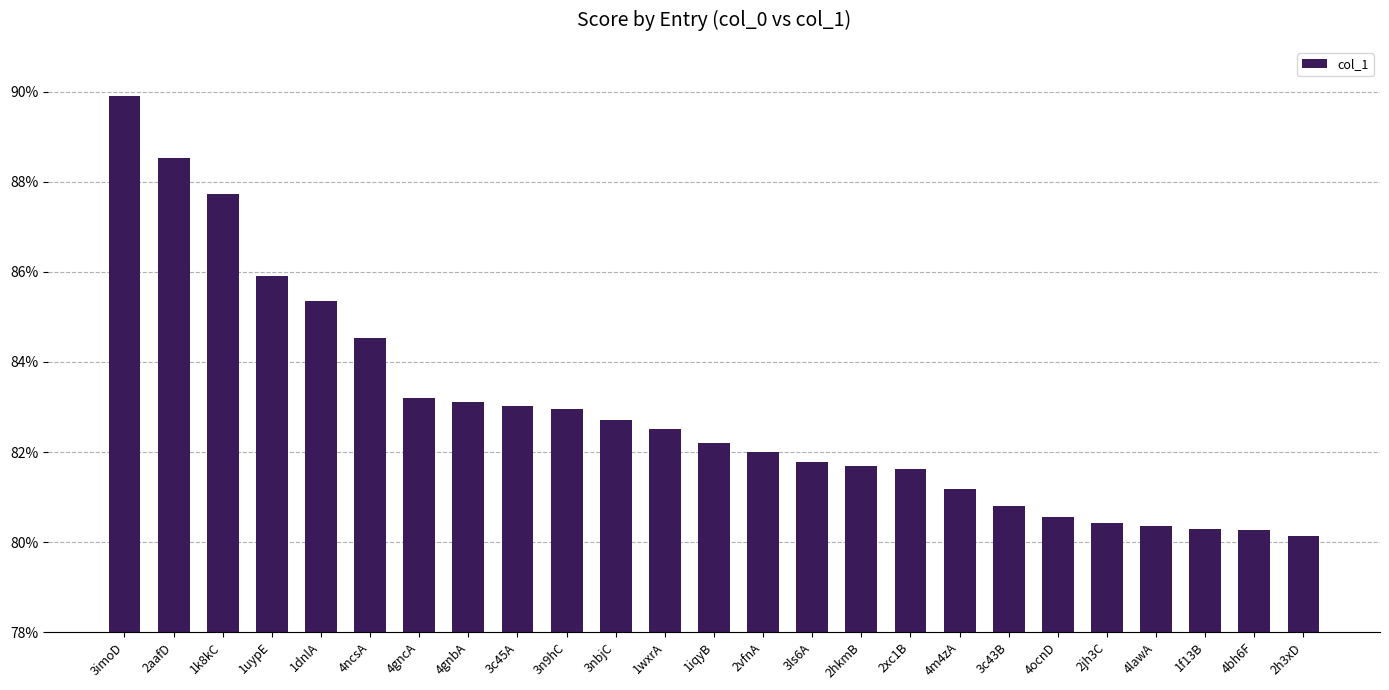

Reading left to right, extract all data points from this chart.

3imoD=89.9	2aafD=88.5	1k8kC=87.7	1uypE=85.9	1dnlA=85.4	4ncsA=84.5	4gncA=83.2	4gnbA=83.1	3c45A=83.0	3n9hC=82.9	3nbjC=82.7	1wxrA=82.5	1iqyB=82.2	2vfnA=82.0	3ls6A=81.8	2hkmB=81.7	2xc1B=81.6	4m4zA=81.2	3c43B=80.8	4ocnD=80.6	2jh3C=80.4	4lawA=80.4	1f13B=80.3	4bh6F=80.3	2h3xD=80.1